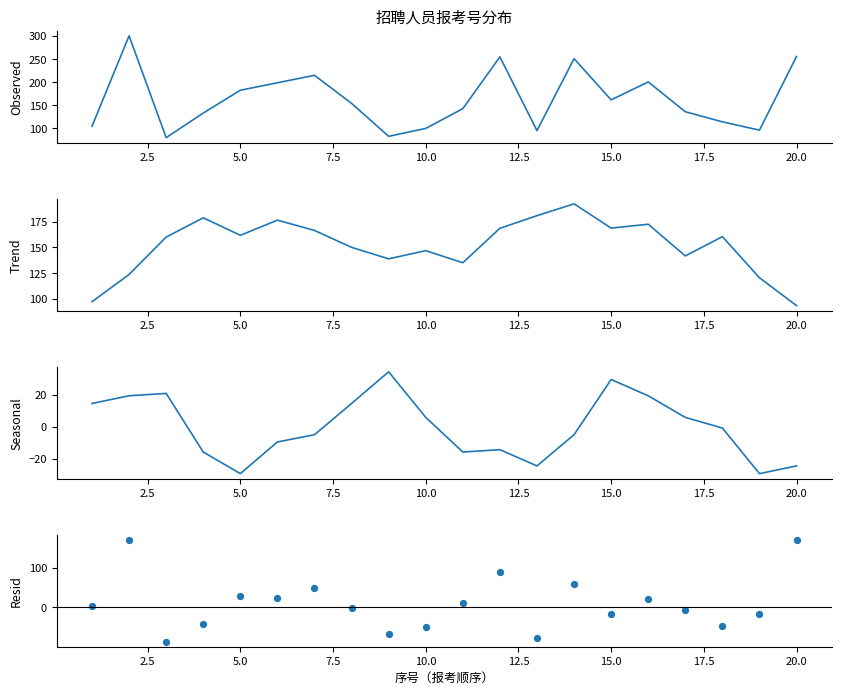

Which series has the largest total across all categories?

Observed